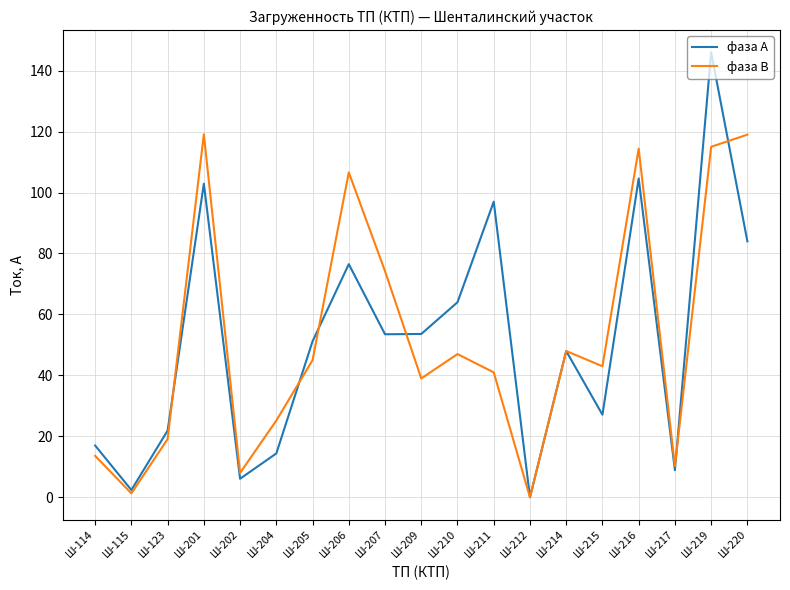

How many lines are shown in the chart?

2